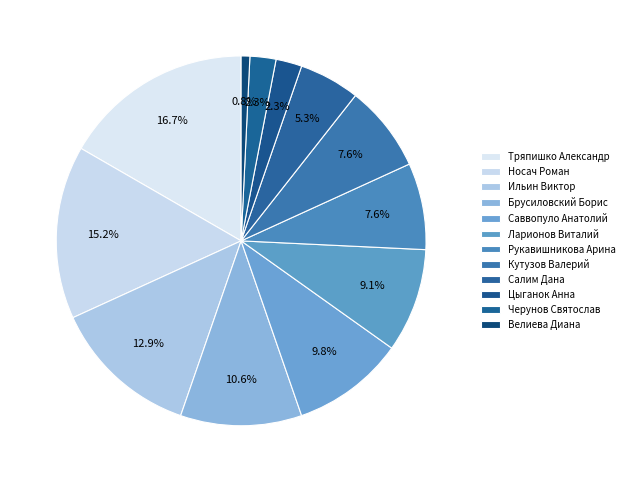

What percentage do Кутузов Валерий and Ильин Виктор together represent?

20.5%